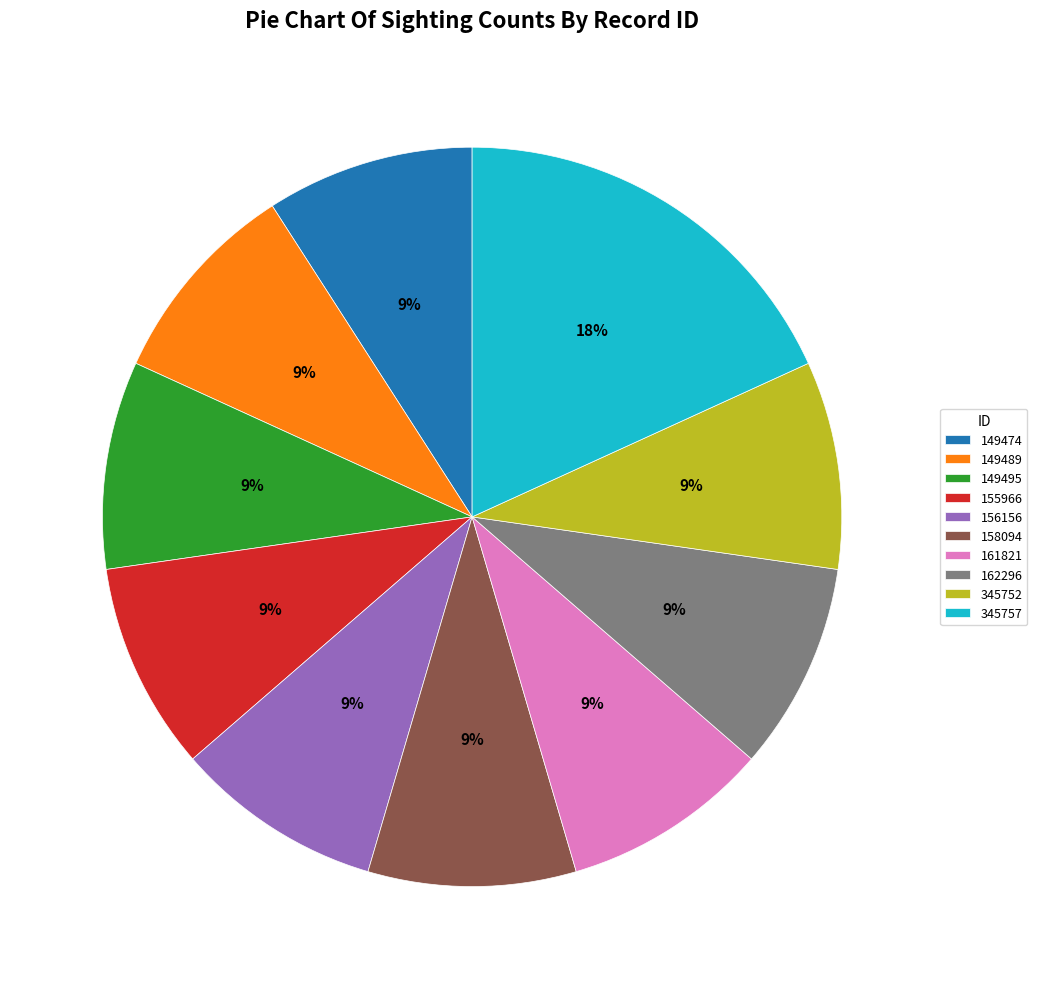

Combined, do 345757 and 345752 account for over 50%?

No